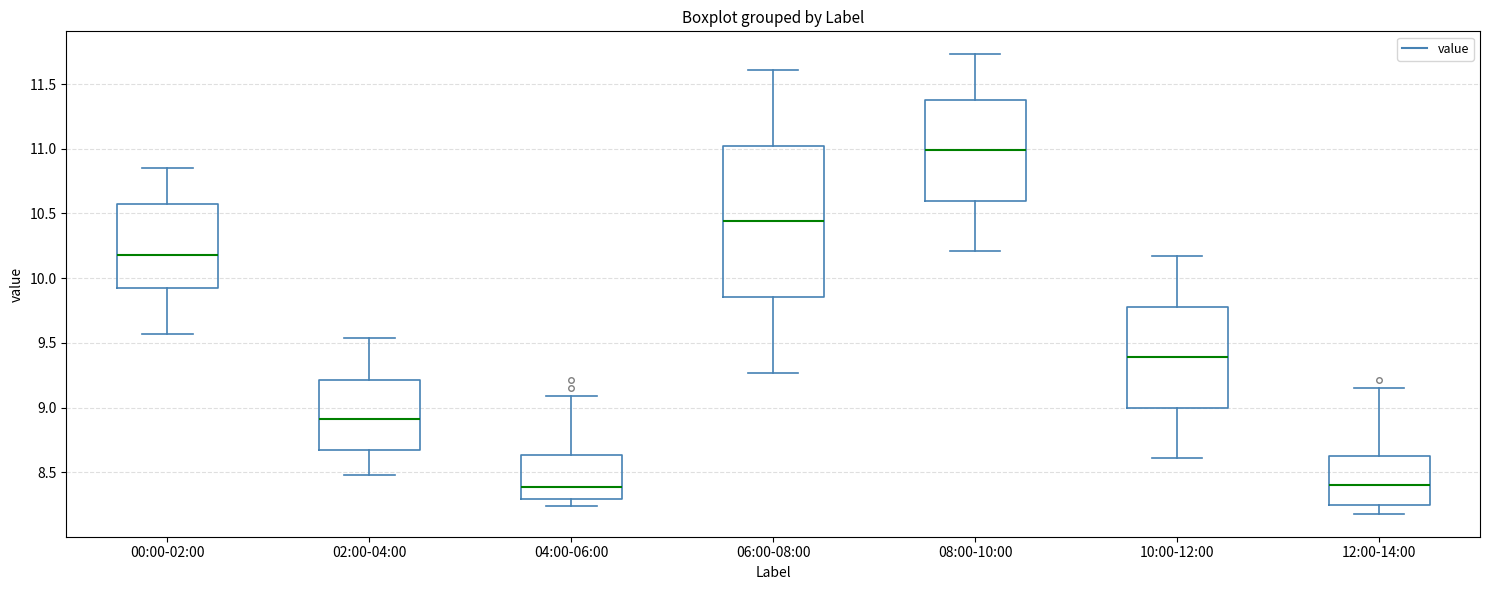

Reading left to right, transcribe this box plot: for each box, give where its median line is, the range the box spans, and where its two whiskers end, as read against the y-axis. The values are not printed on the chart, so give them approximately, as read against the axis.

00:00-02:00: median 10.20, box 9.95 to 10.60, whiskers 9.55 to 10.85
02:00-04:00: median 8.90, box 8.70 to 9.20, whiskers 8.50 to 9.55
04:00-06:00: median 8.40, box 8.30 to 8.65, whiskers 8.25 to 9.10
06:00-08:00: median 10.45, box 9.85 to 11.05, whiskers 9.25 to 11.60
08:00-10:00: median 11.00, box 10.60 to 11.40, whiskers 10.20 to 11.75
10:00-12:00: median 9.40, box 9.00 to 9.80, whiskers 8.60 to 10.15
12:00-14:00: median 8.40, box 8.25 to 8.65, whiskers 8.20 to 9.15